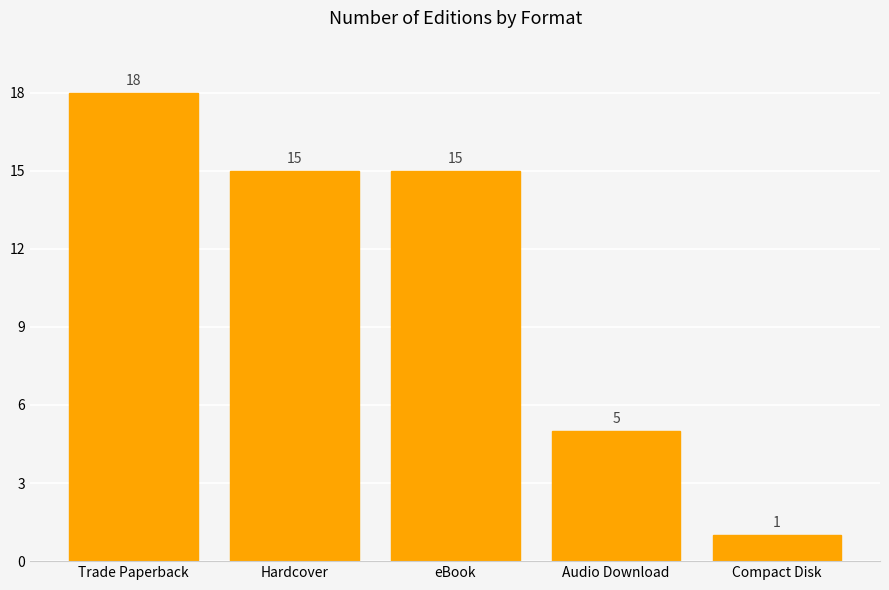

At which category does the chart reach its peak across all series?

Trade Paperback